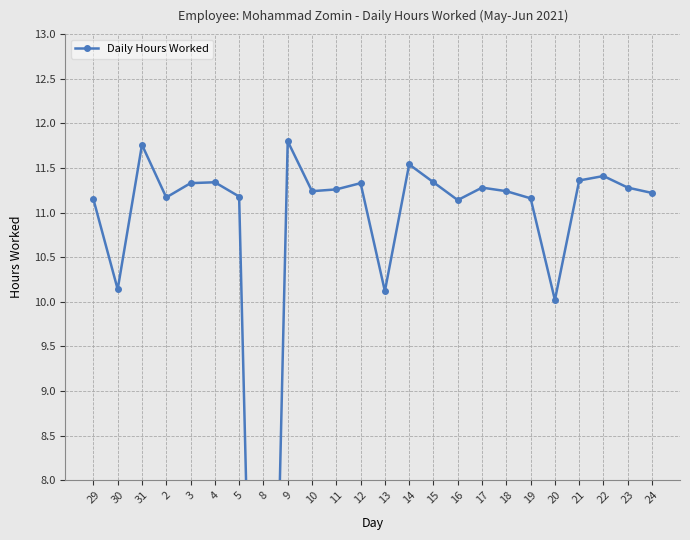

True or false: the data shows 11.3 at 23.

True